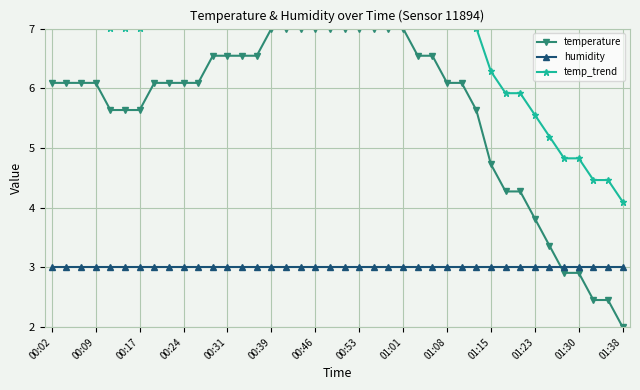

What is the highest value of the temperature series?

7.0